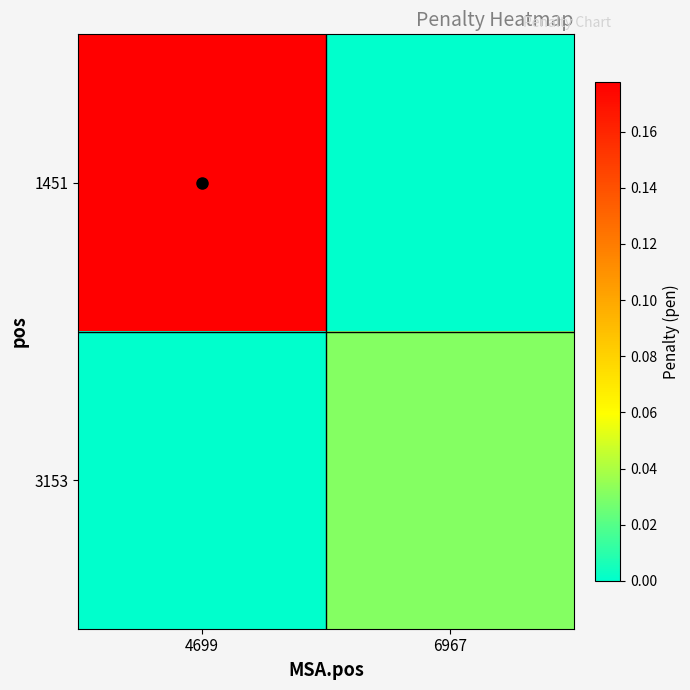

How many series are shown in this chart?

2